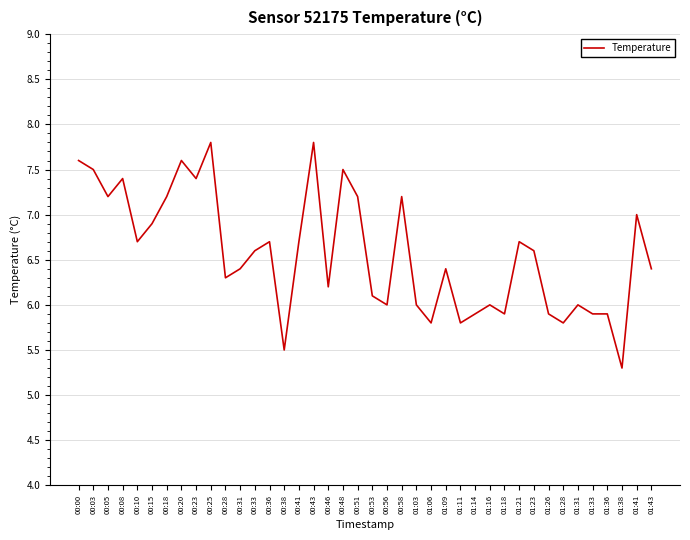

The value at 00:03 is 7.5. True or false?

True